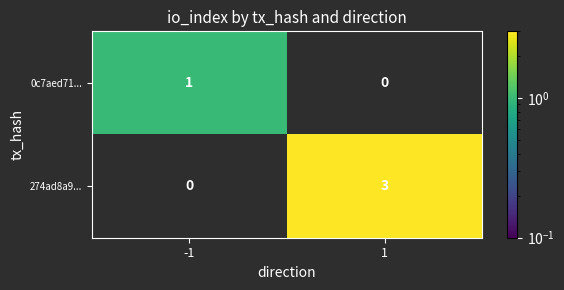

Between -1 and 1, which series saw the biggest shift?

274ad8a9...